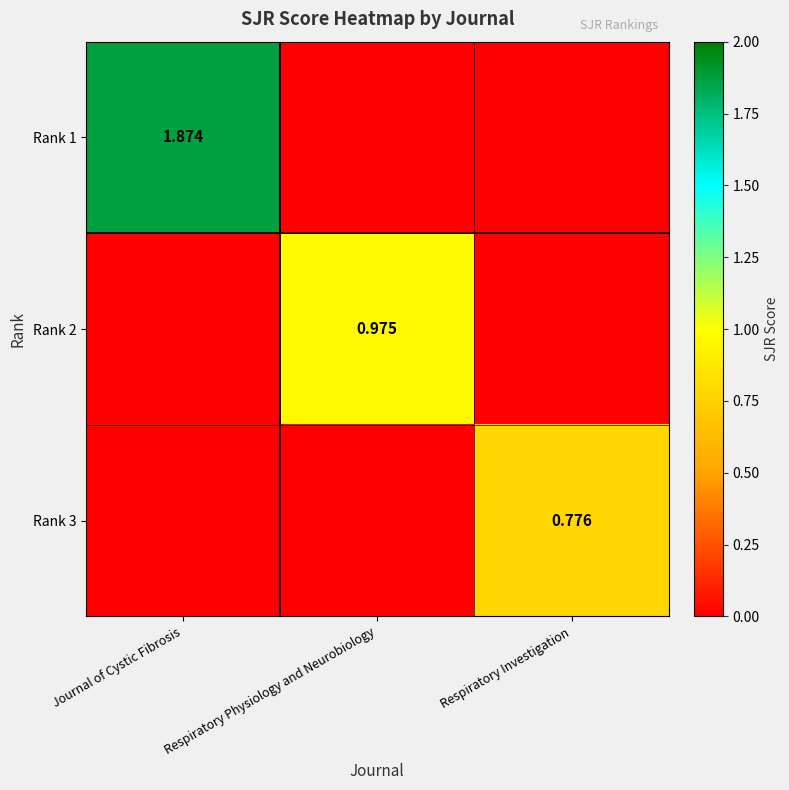

At which category is the sum across all series the highest?

Journal of Cystic Fibrosis